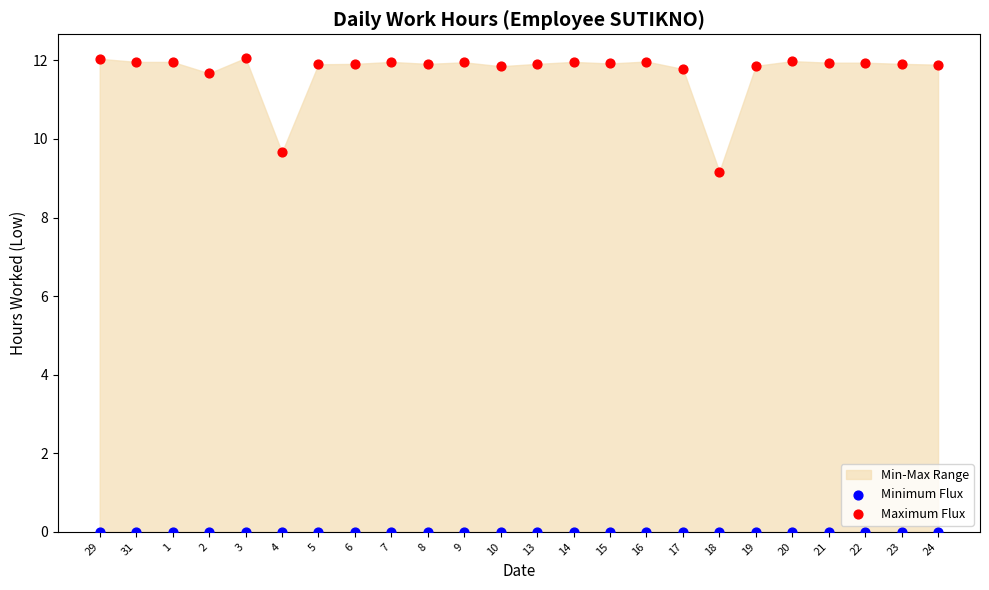

Which series contains the highest Y value?

Maximum Flux